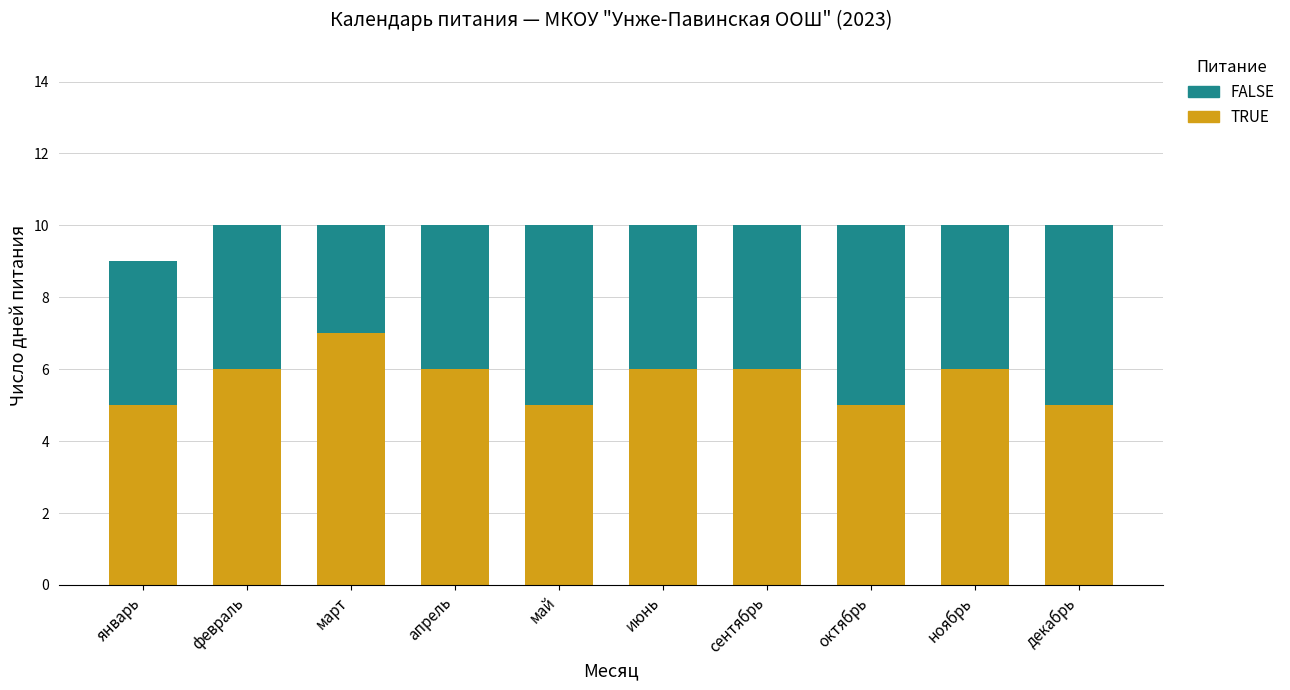

What is the total value across all series at май?

10